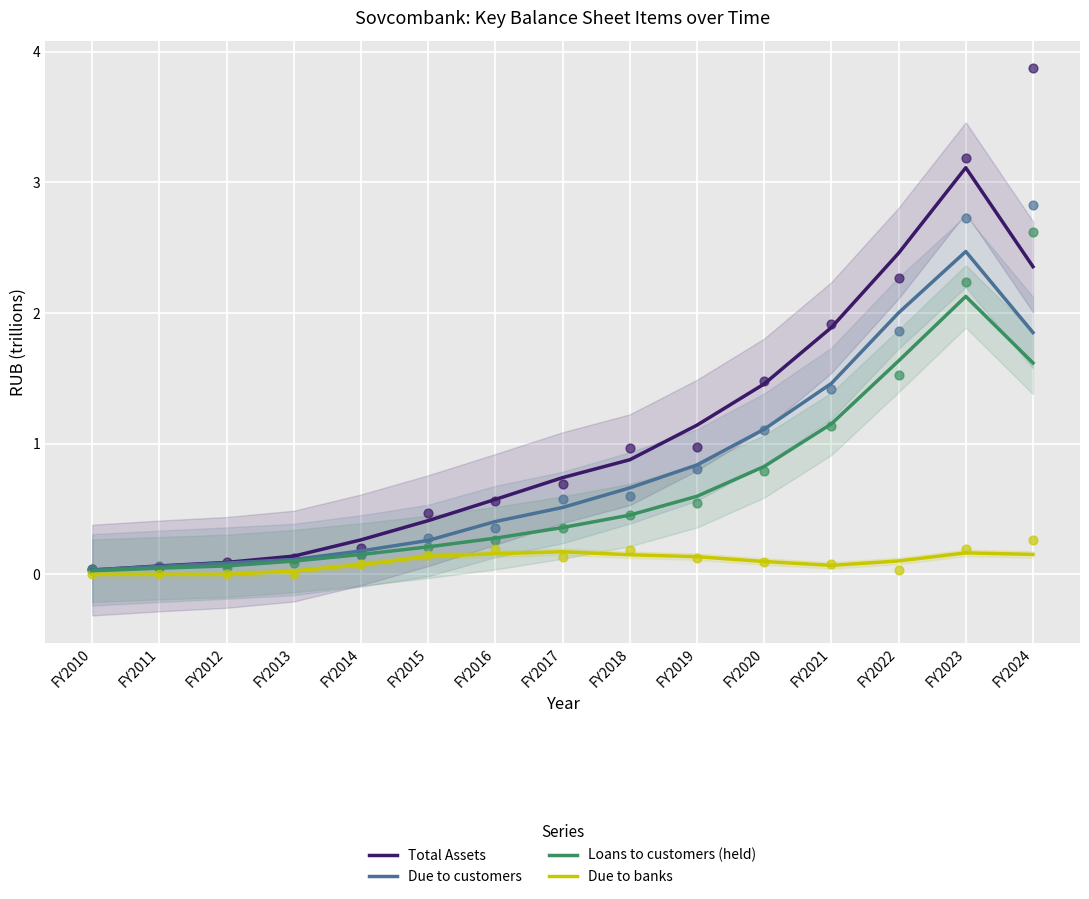

Which series has the widest spread of Y values?

Total Assets